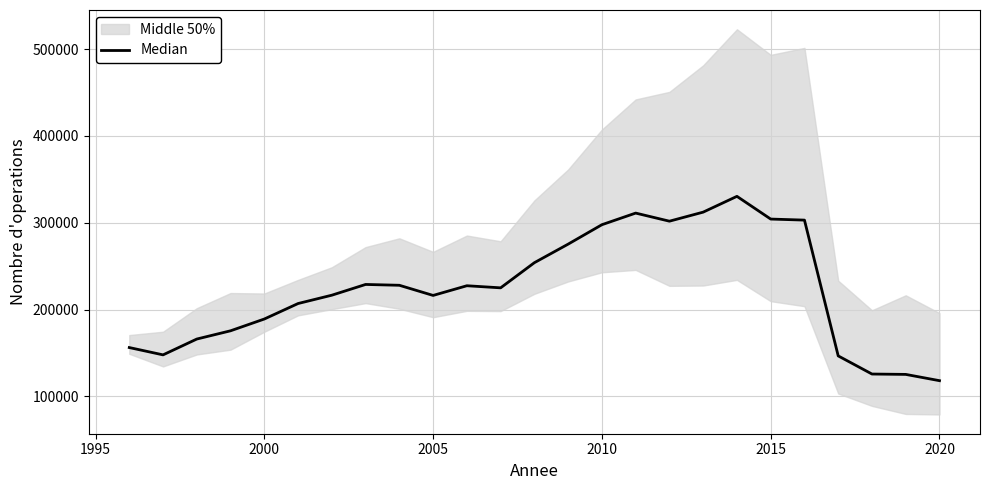

What is the maximum value shown in the chart?

330473